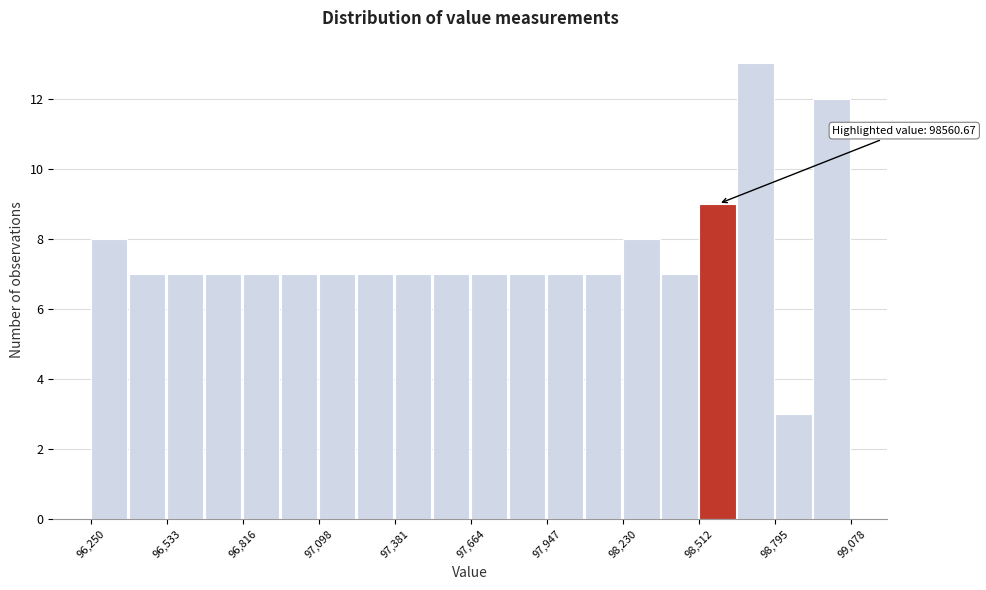

Read against the x-axis, roughly where is the centre of the tallest bar?

98700